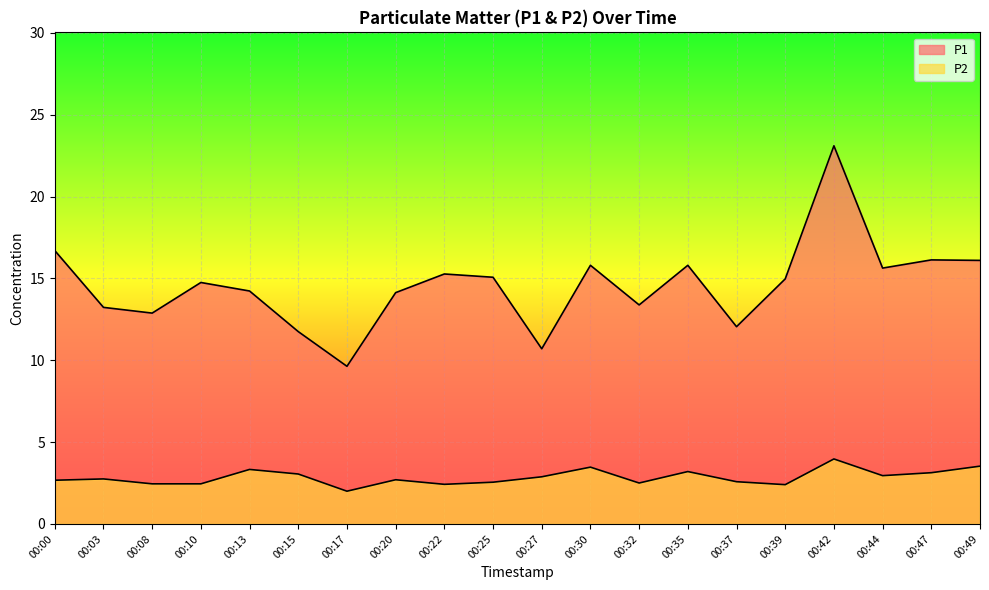

What is the average value of the P1 series?

14.6